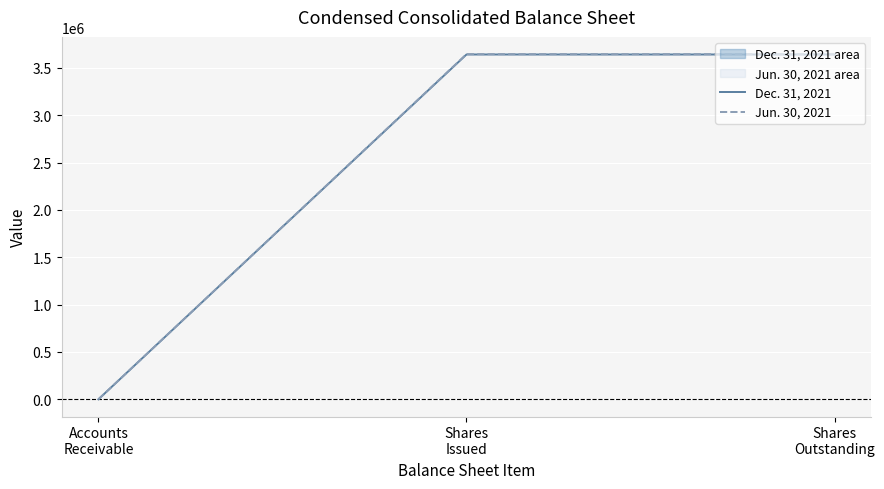

The value of Jun. 30, 2021 at Accounts
Receivable is 1. True or false?

False